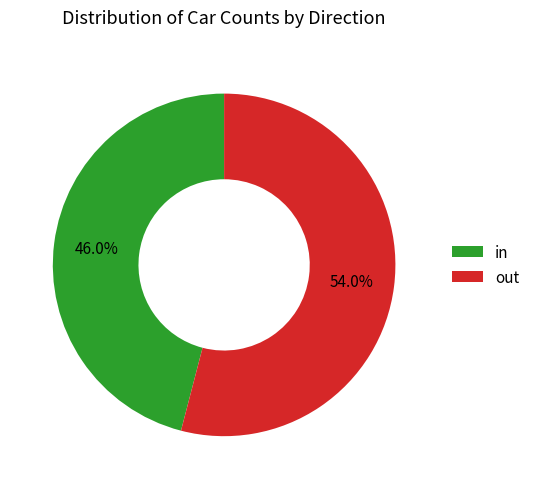

Does any single category account for the majority?

Yes